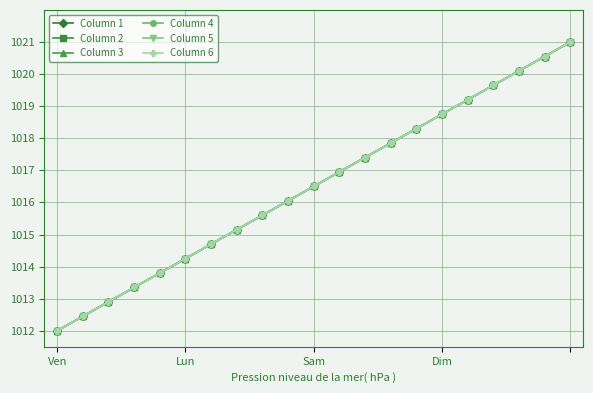

Which category has the highest value in the Column 2 series?

20